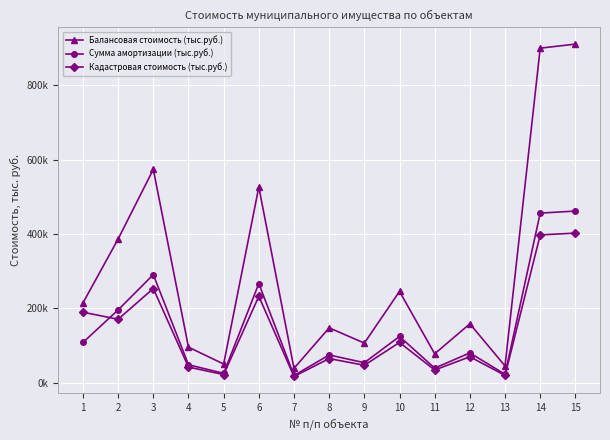

Which category has the highest value in the Сумма амортизации (тыс.руб.) series?

15